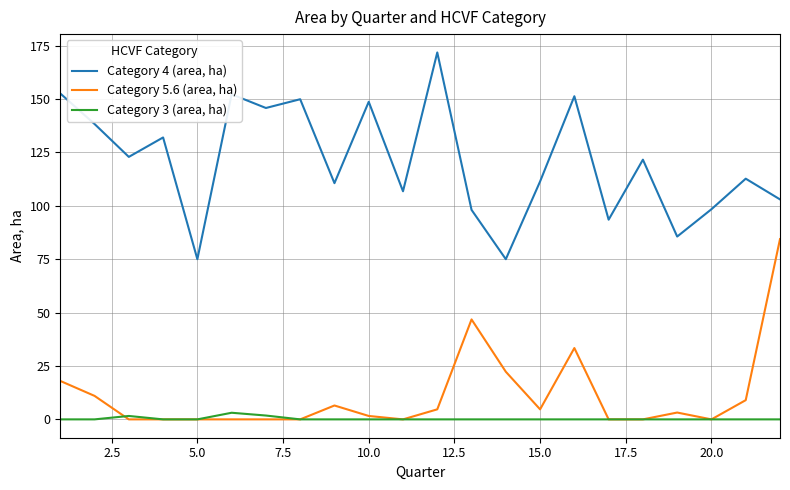

True or false: Category 4 (area, ha) and Category 3 (area, ha) intersect in this chart.

False